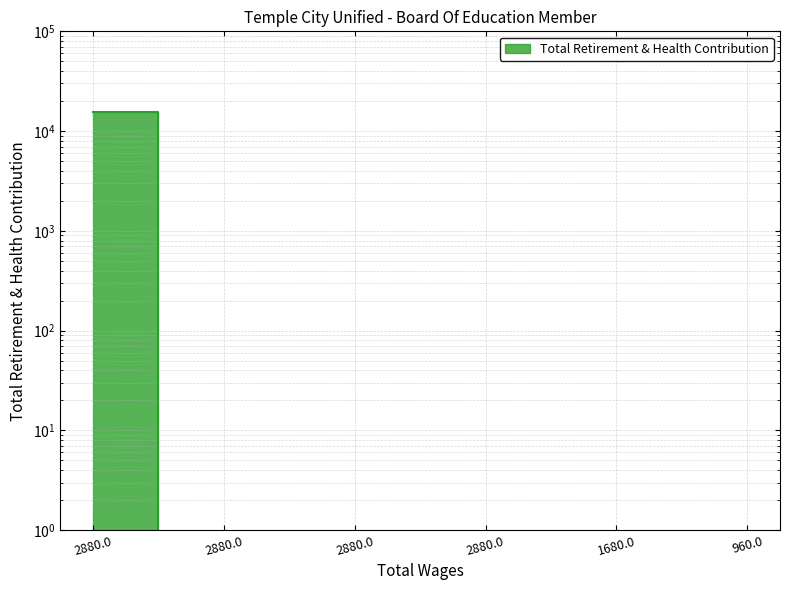

What is the value of the 4th point from the left?

15607